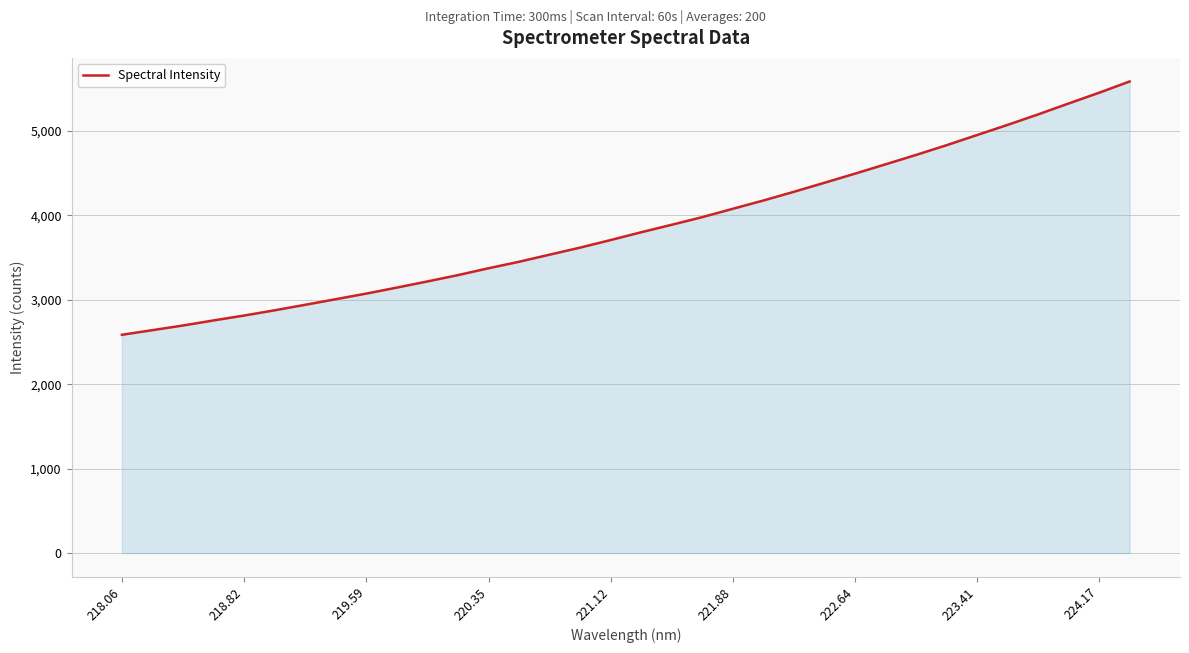

What is the maximum value shown in the chart?

5585.1